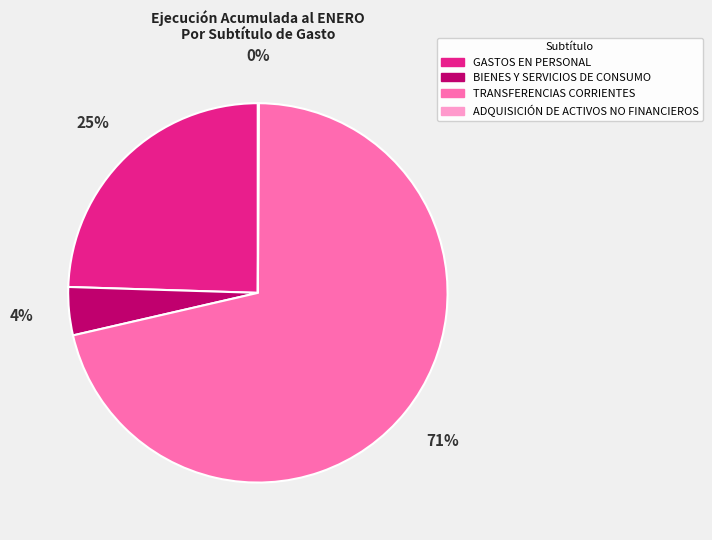

Which slice is the largest?

TRANSFERENCIAS CORRIENTES